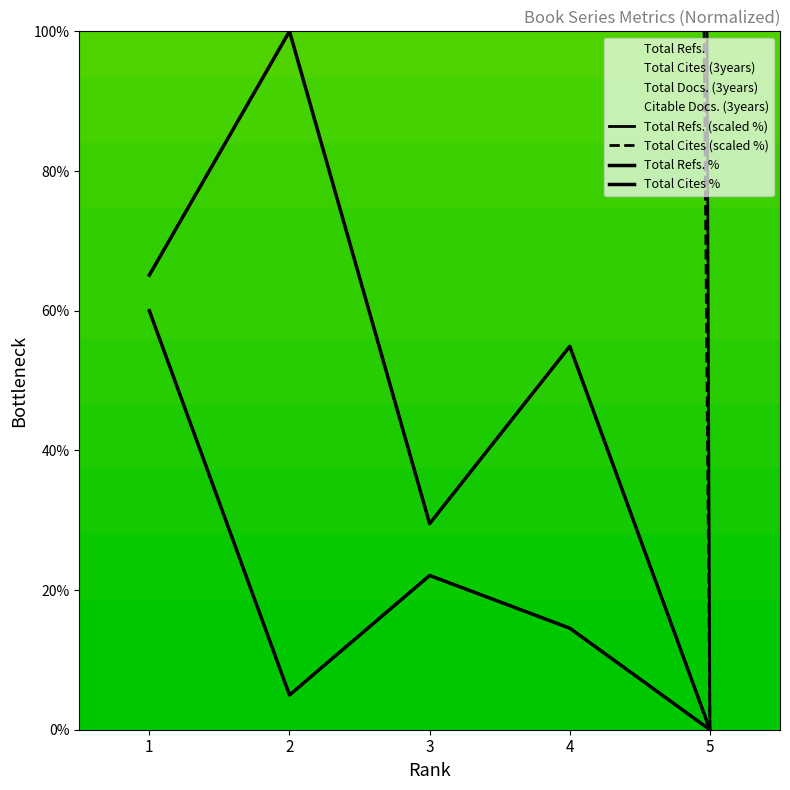

What is the difference between the second highest and second lowest values in the Total Cites (scaled %) series?

2818.2